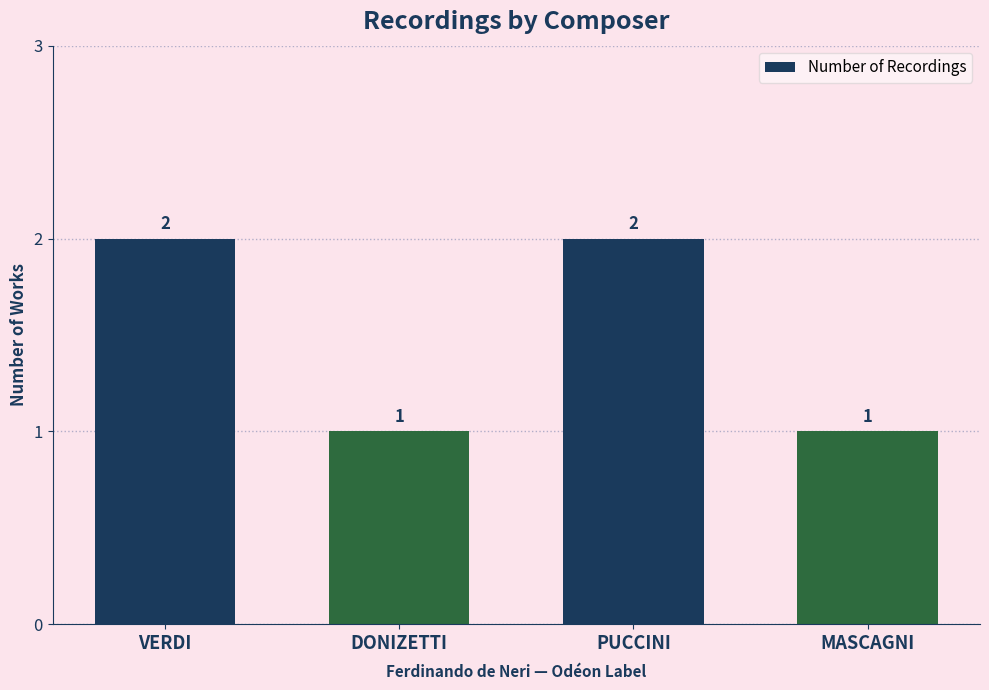

The value at MASCAGNI is 1. True or false?

True